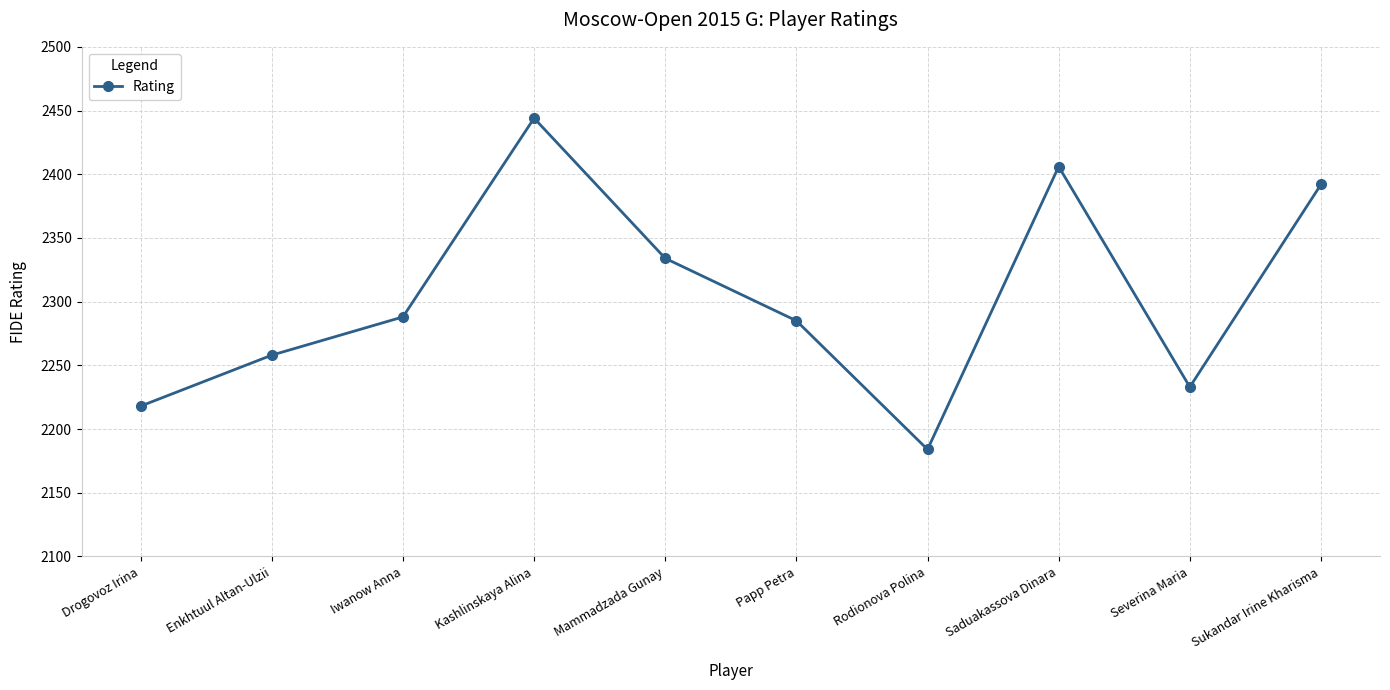

Which label corresponds to the largest value in the chart?

Kashlinskaya Alina